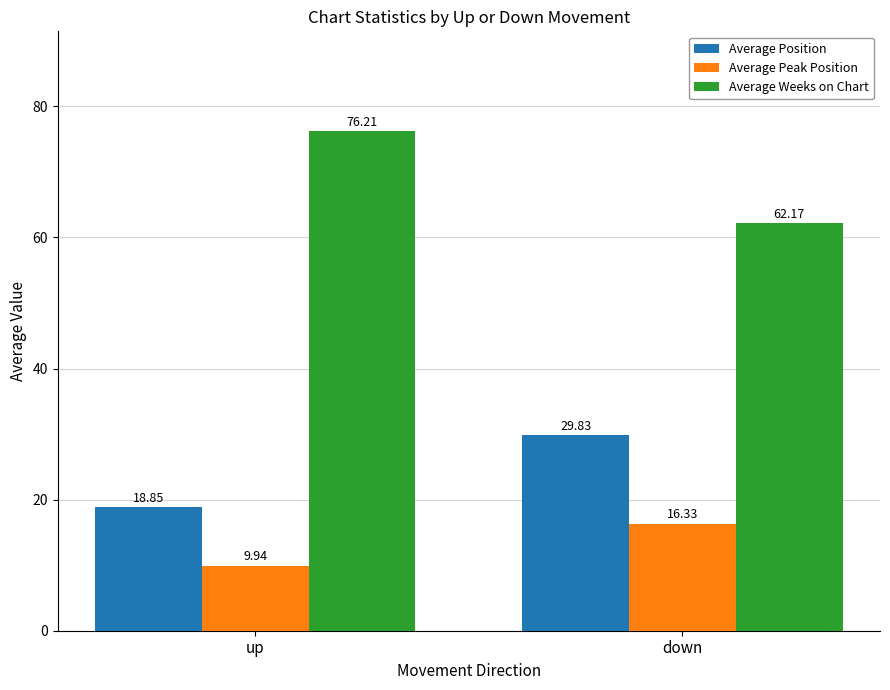

How many series are shown in this chart?

3